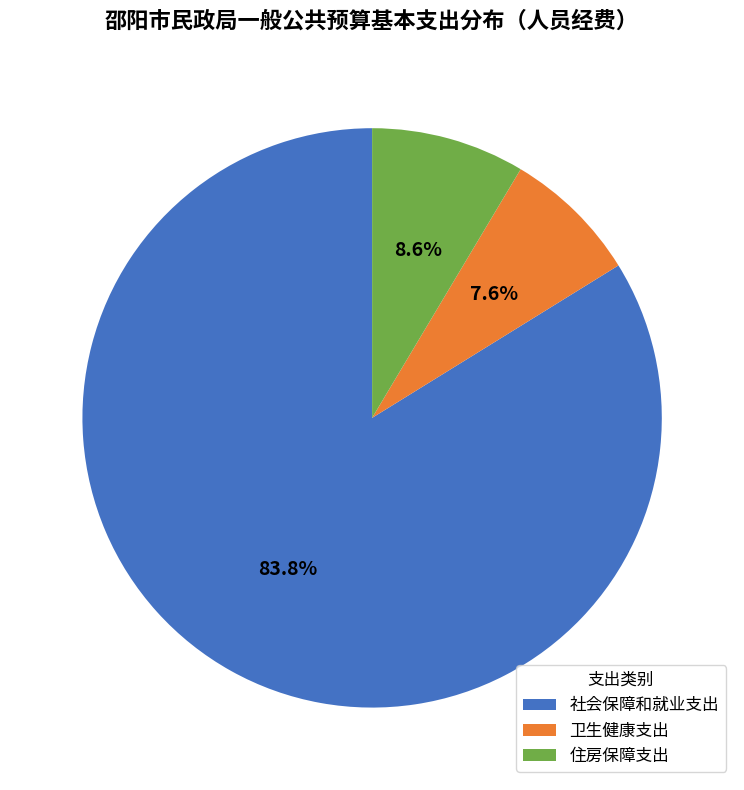

What is the total percentage of 住房保障支出 and 社会保障和就业支出?

92.4%